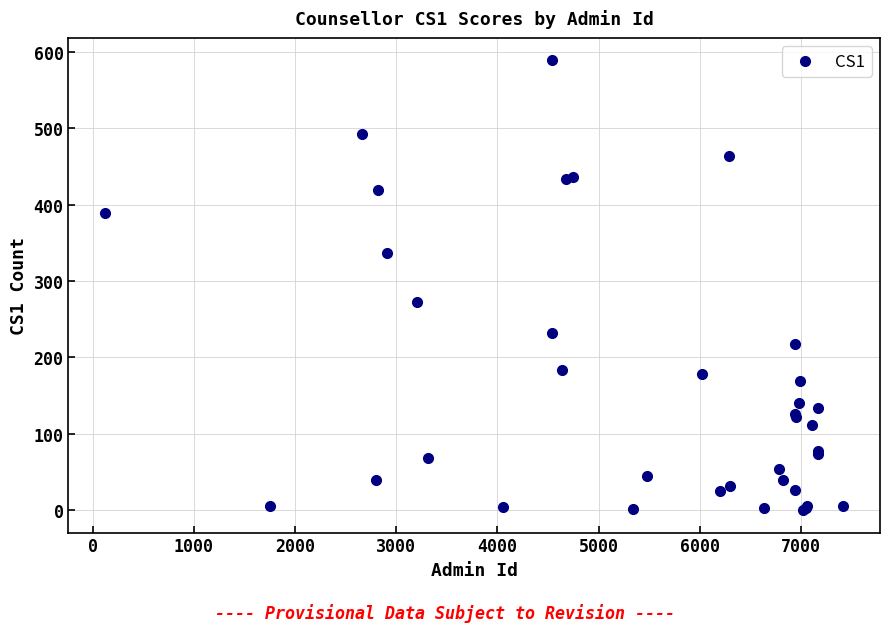

What Y value in the scatter plot is closest to 294?

273